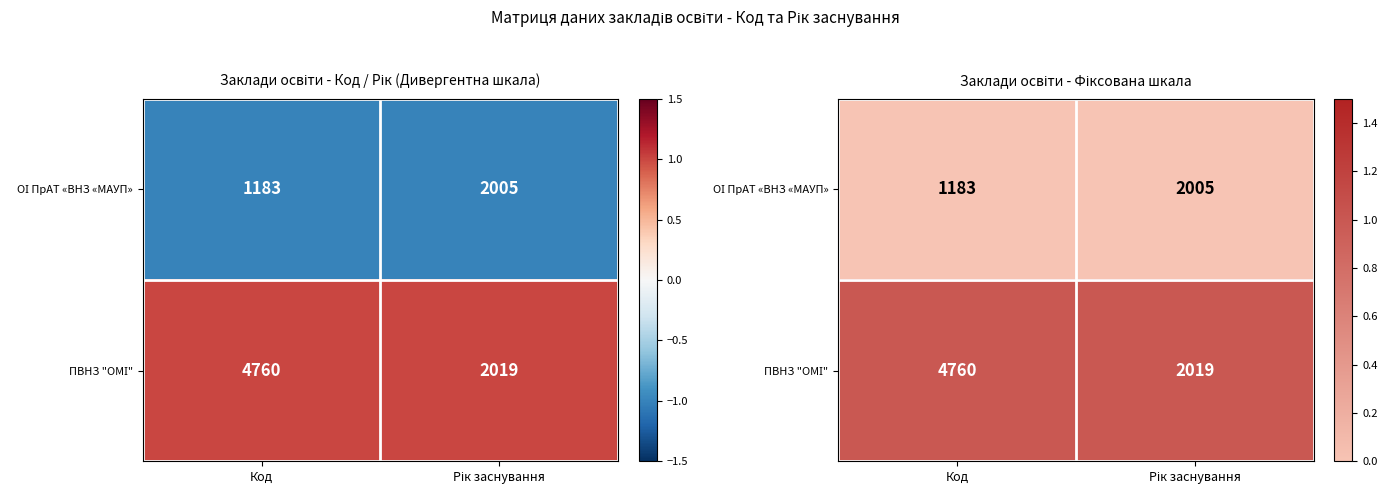

Is it true that ПВНЗ "ОМІ" equals 1 at Код?

False